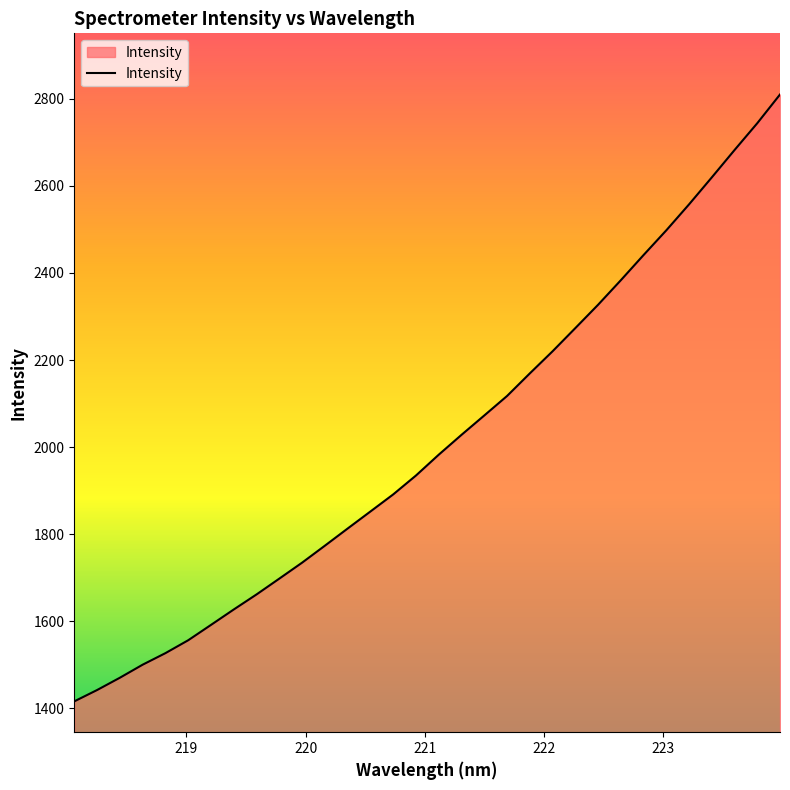

How many values are below 1982?

16